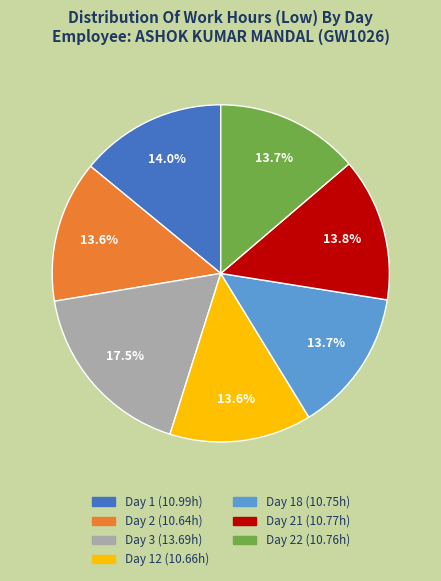

Is there a majority slice in this chart?

No